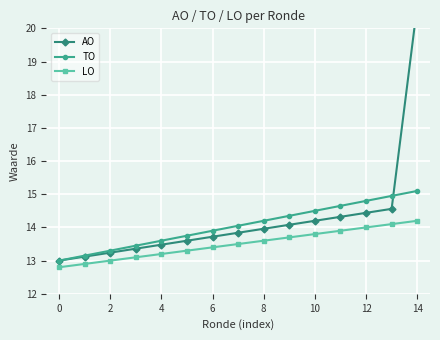

What is the value of the AO point at the 9th from the left?

14.0